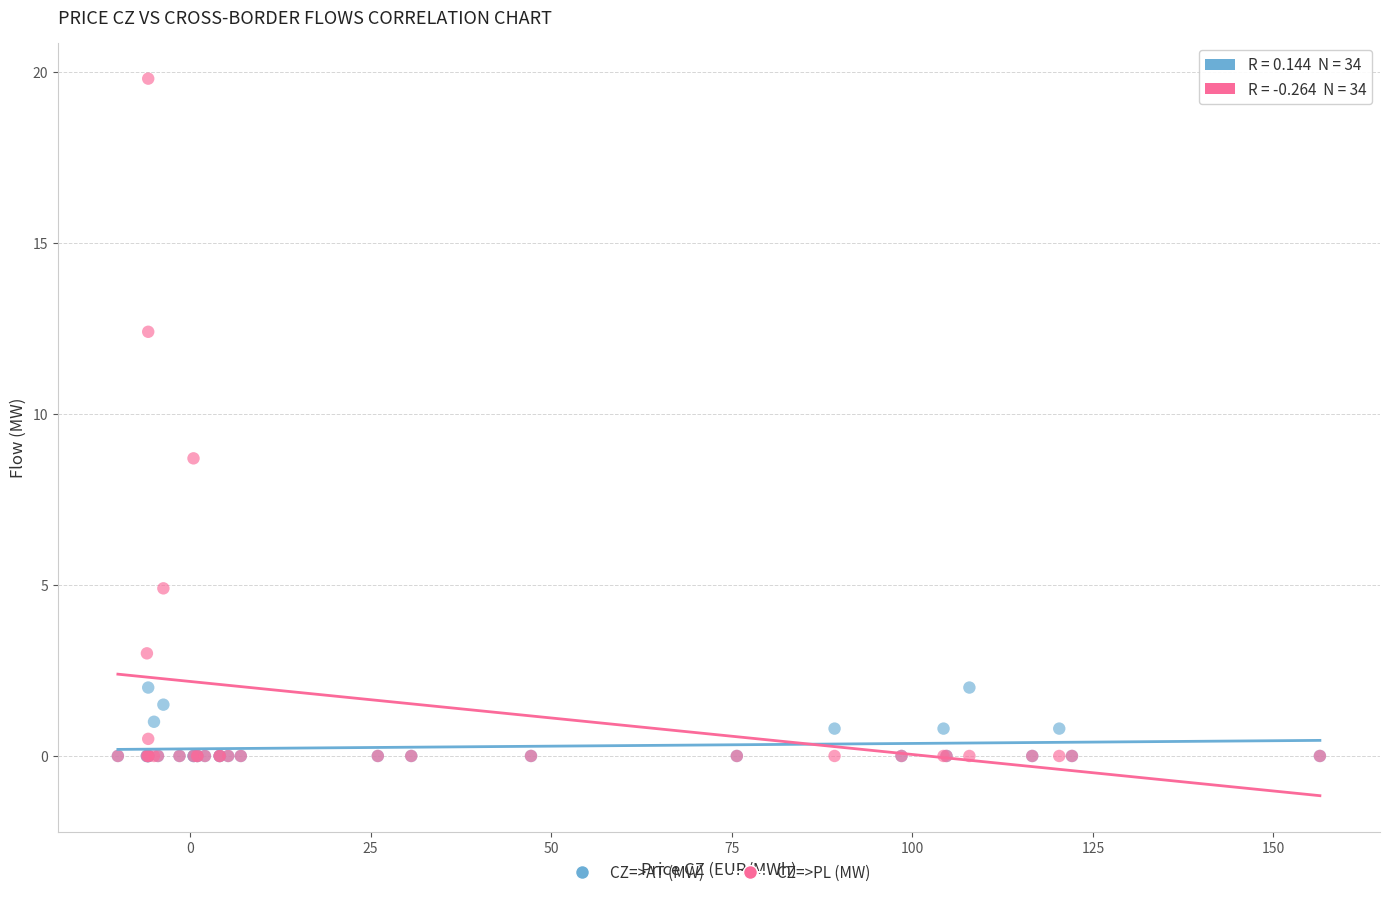

In the CZ=>PL (MW) series, what Y value is closest to 9?

8.7